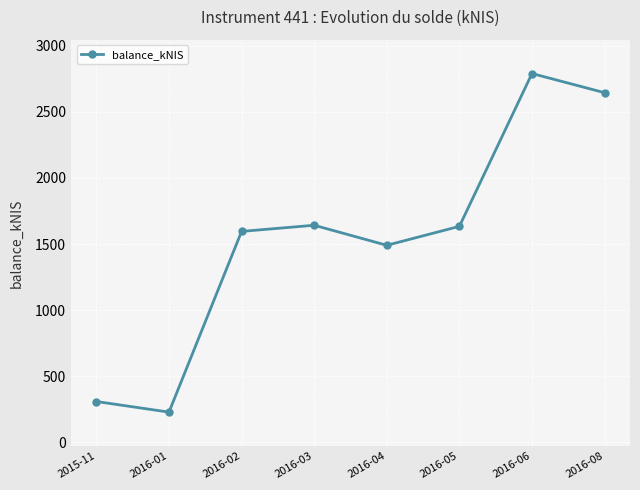

What is the sum of all values?

12332.0